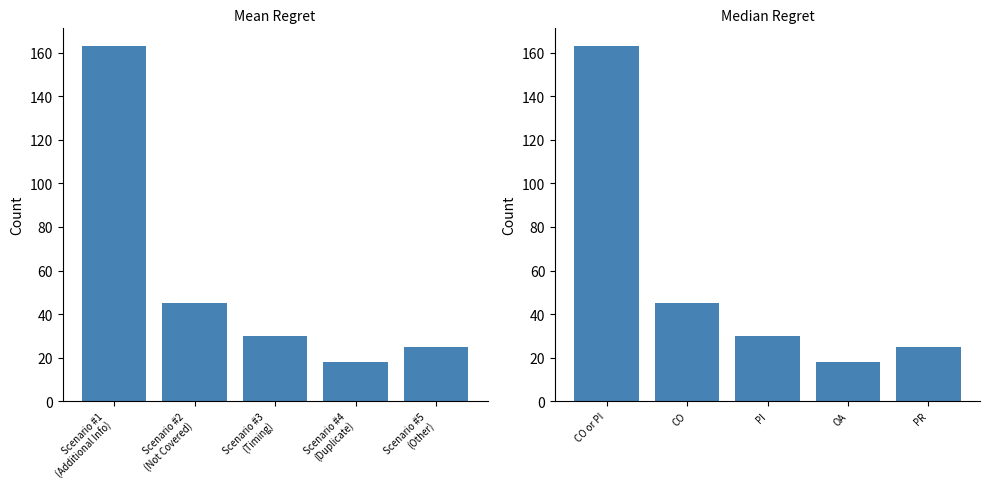

Does the chart contain stacked bars?

No